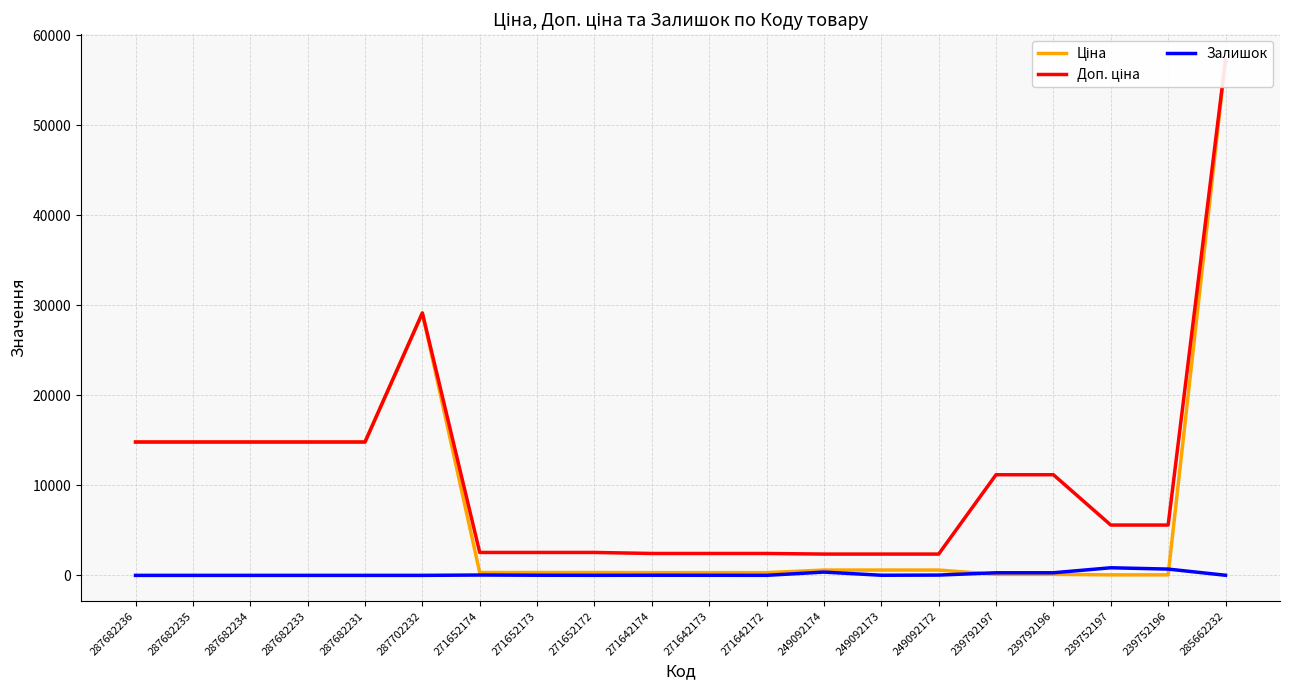

Where does the Ціна series first go above 591?

287682236